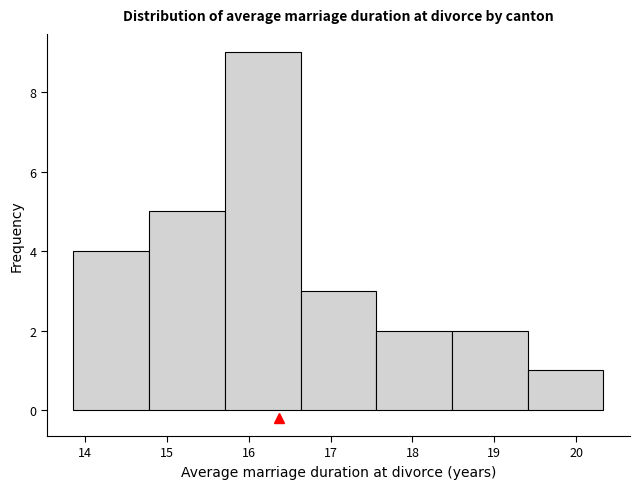

What is the height of the bar covering 14.8 to 15.7 on the x-axis? Neither the bar edges nor the heights are printed on the chart, so give them approximately, as read against the axes.

5